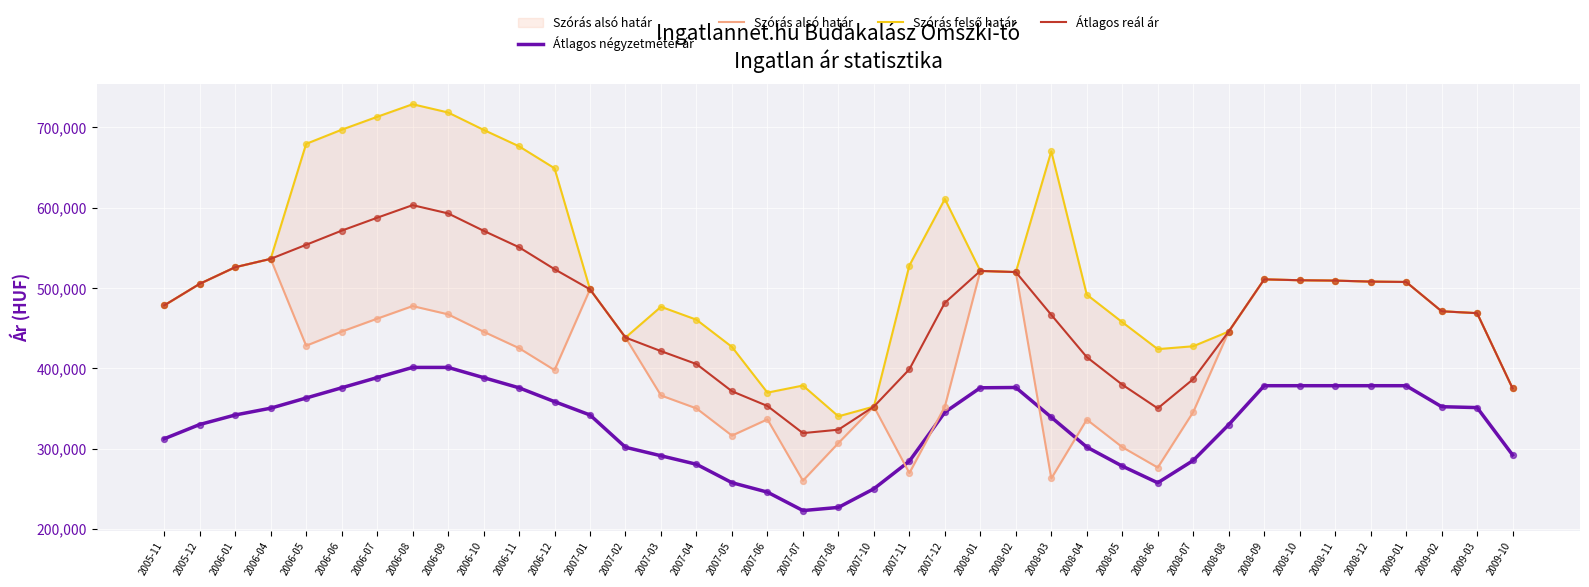

Is the value of Szórás felső határ at 2005-11 greater than the value of Átlagos reál ár at 2009-03?

Yes